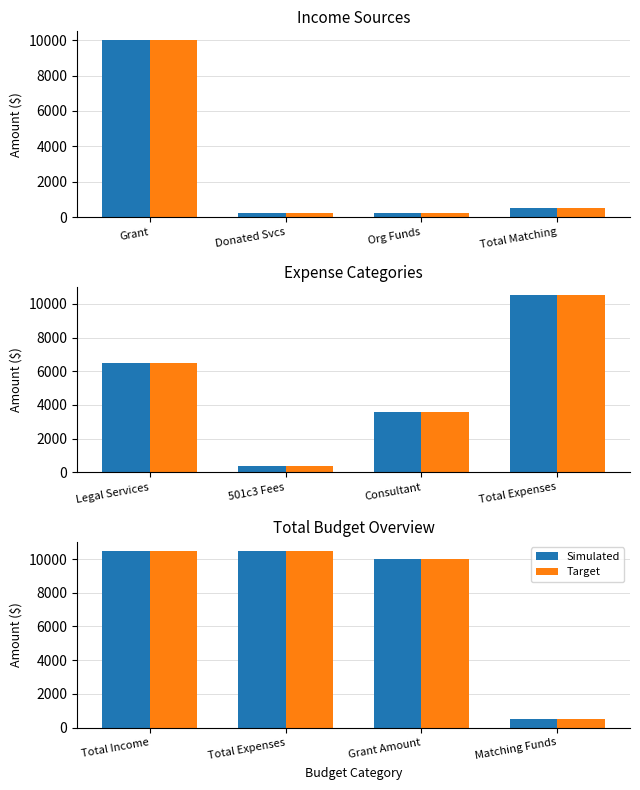

At which label does Simulated reach its peak?

Total Income